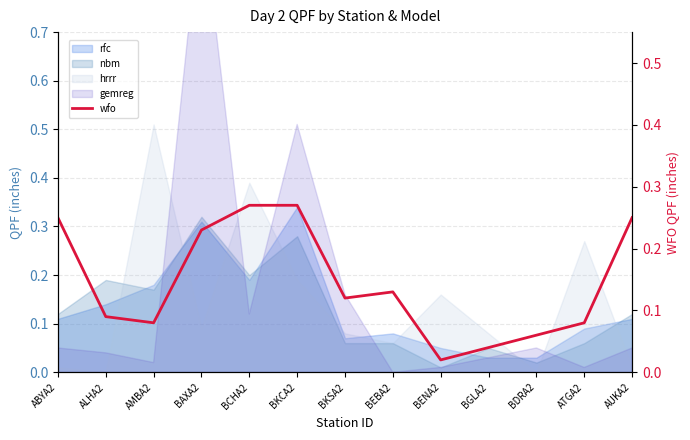

Where is the data nearest to the value 0?

BENA2